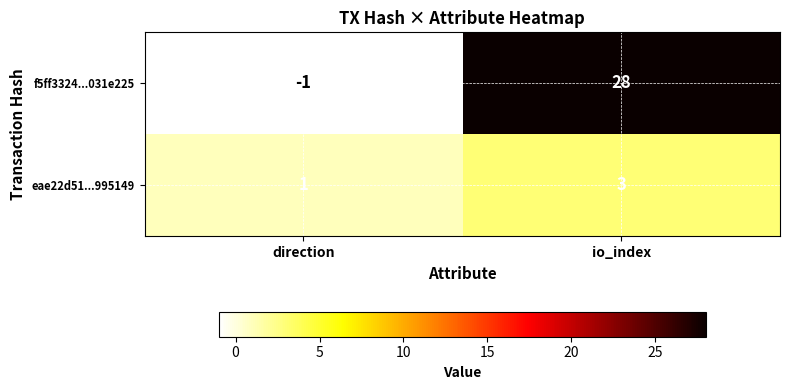

What is the spread (max minus min) of values at direction?

2